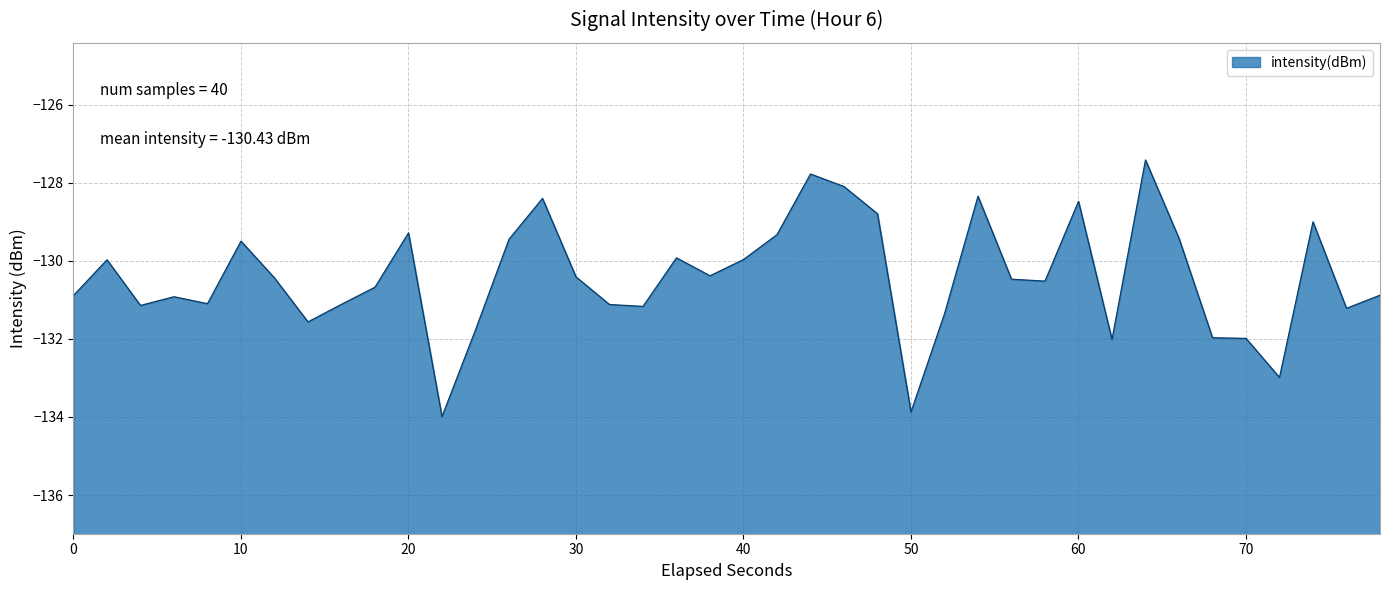

What is the difference between the maximum and minimum values?

6.6